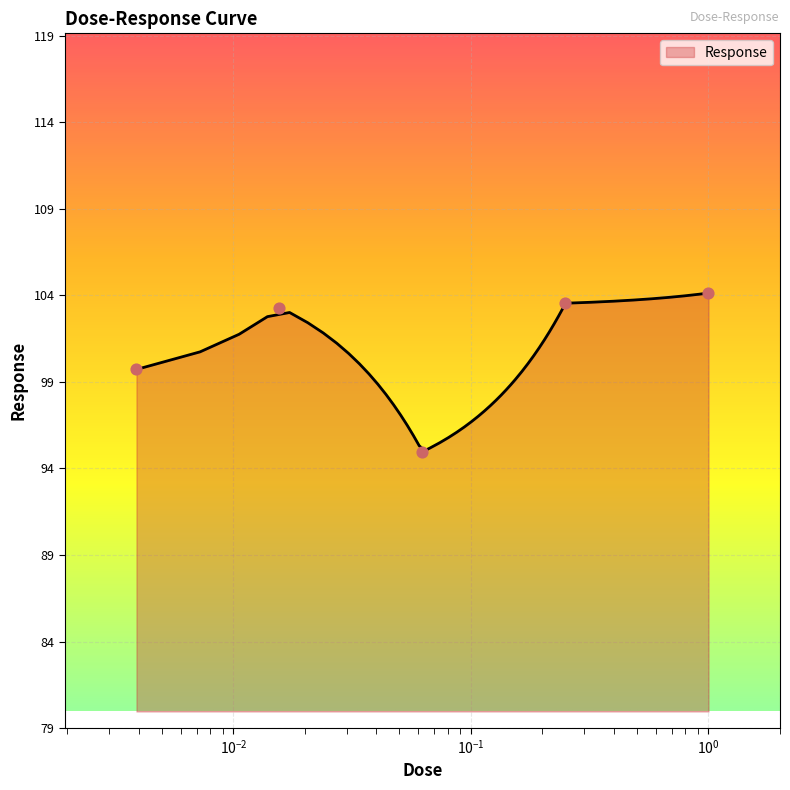

What is the ratio of the value at 0.00390625 to the value at 0.0625?

1.1